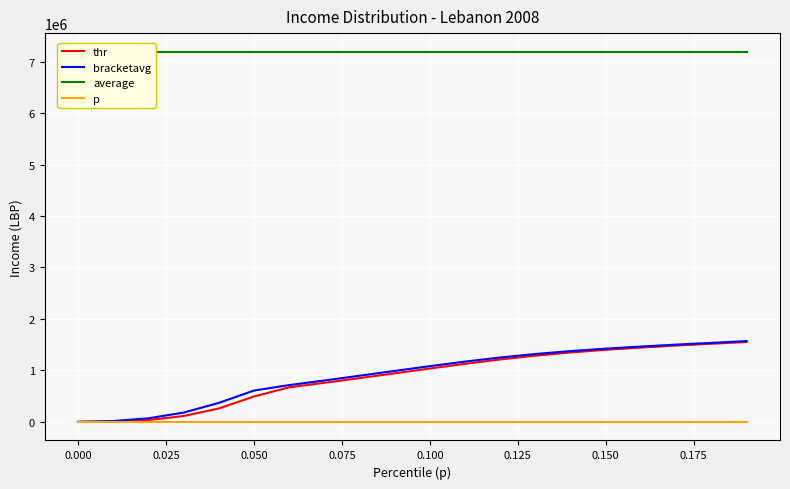

The value of average at 0.000 is 11245348.8. True or false?

False